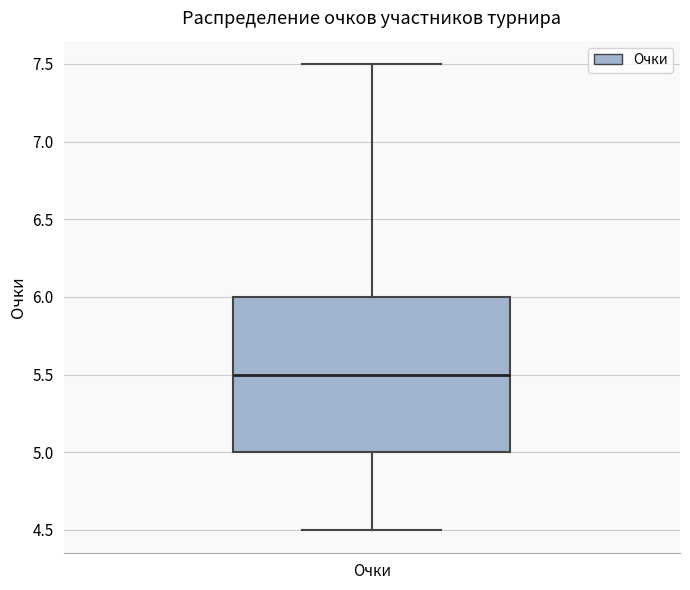

Read this box plot against the y-axis: the position of the median line, the range covered by the box, and the ends of both whiskers. The values are not printed on the chart, so give them approximately, as read against the axis.

median 5.5, box 5.0 to 6.0, whiskers 4.5 to 7.5